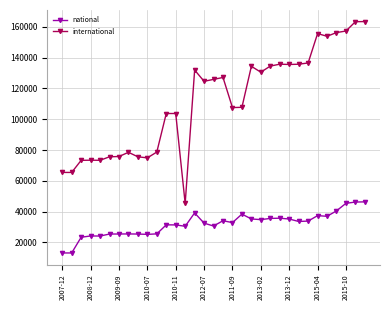

True or false: international has more than 1 points higher than both neighbors.

True